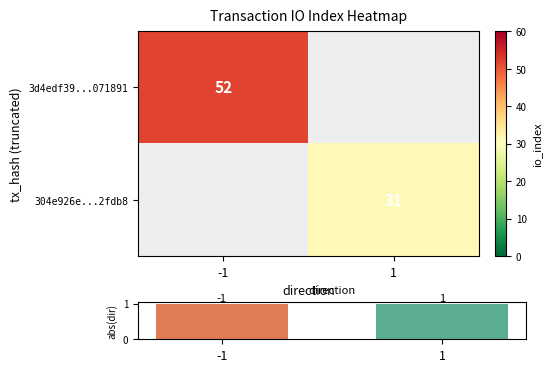

Is it true that 3d4edf39...071891 equals 20 at -1?

False